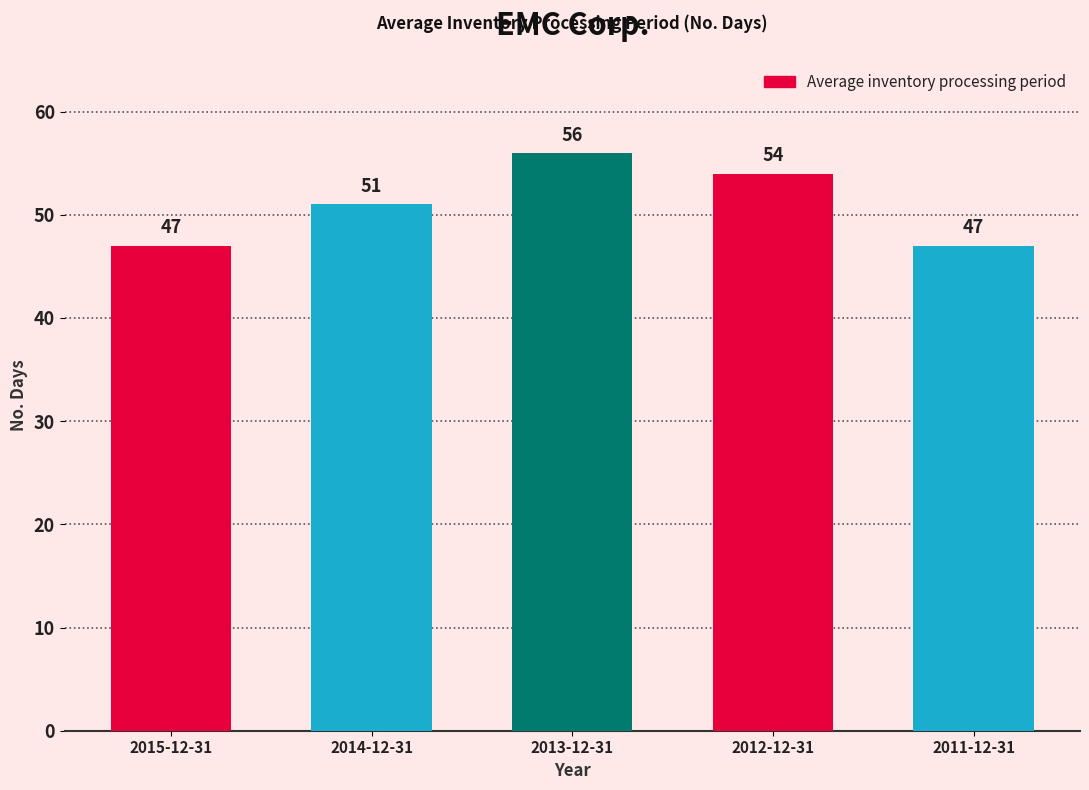

Reading right to left, list all the values displayed in this chart.

47	54	56	51	47